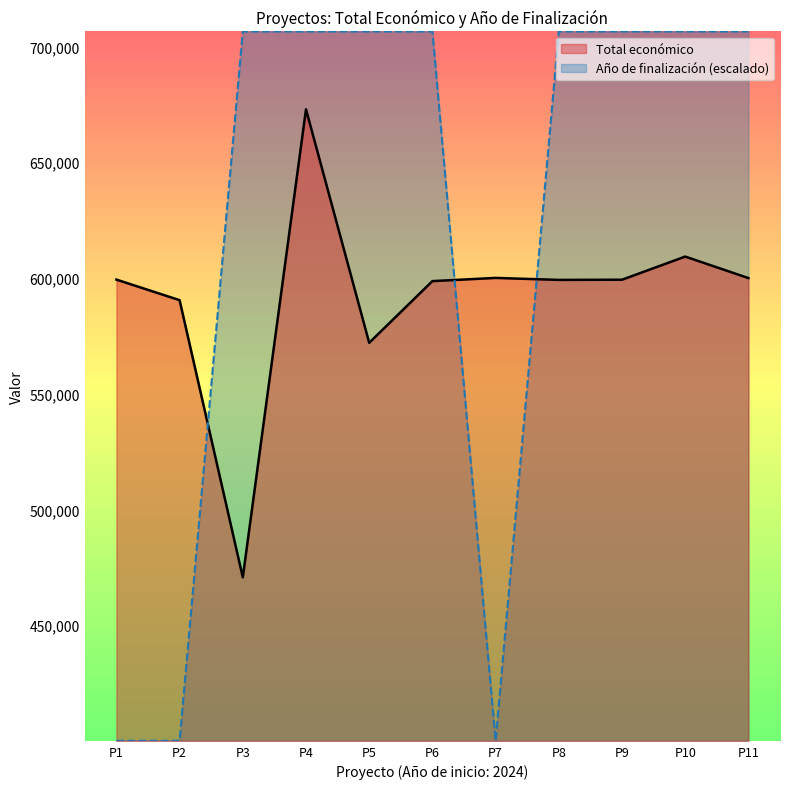

What is the difference between the highest and lowest values at 2024?

199188.2